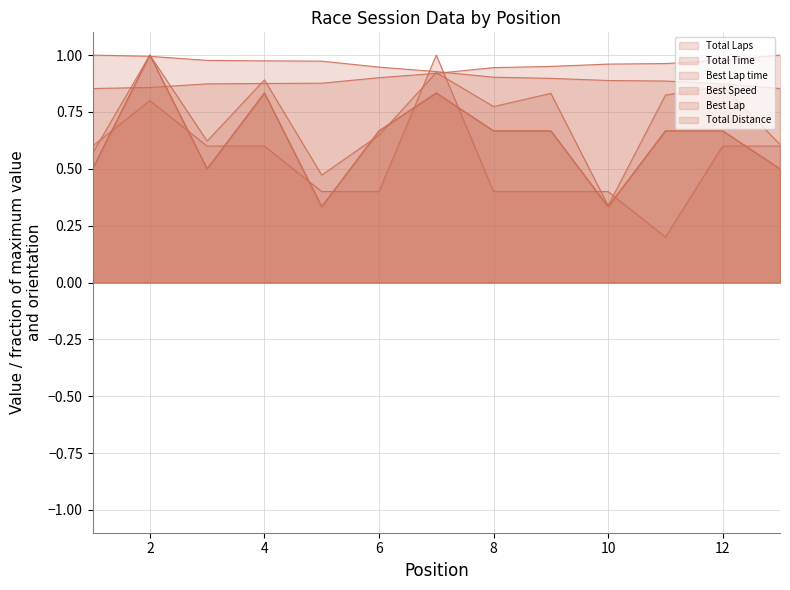

The value of Best Lap time at 1 is 0.3. True or false?

False